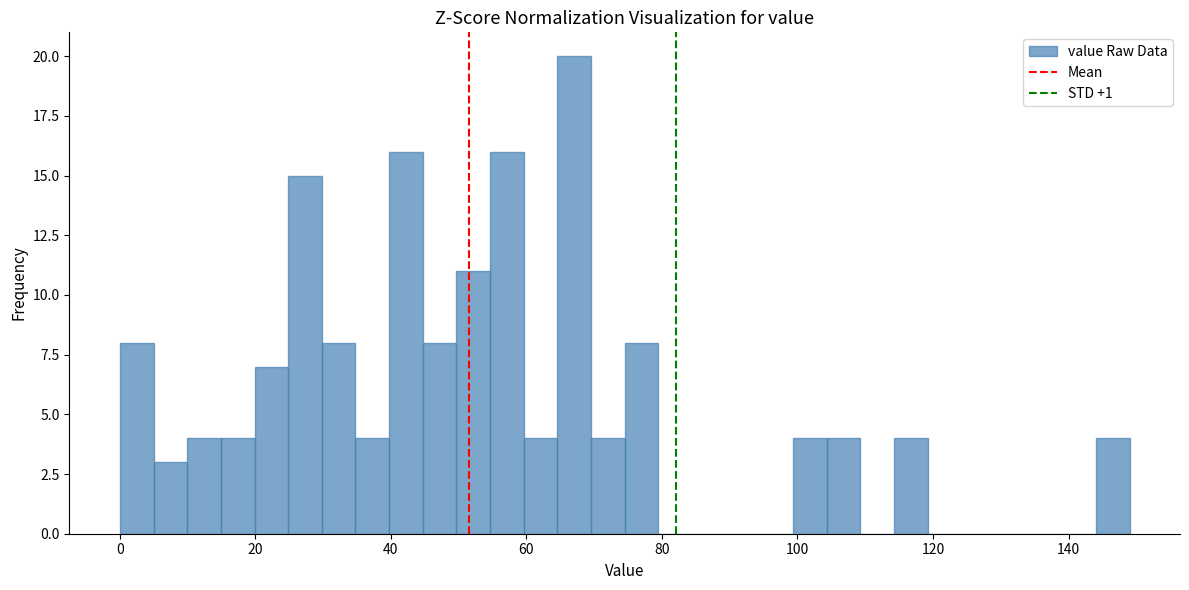

Read against the x-axis, roughly where is the centre of the tallest bar?

68